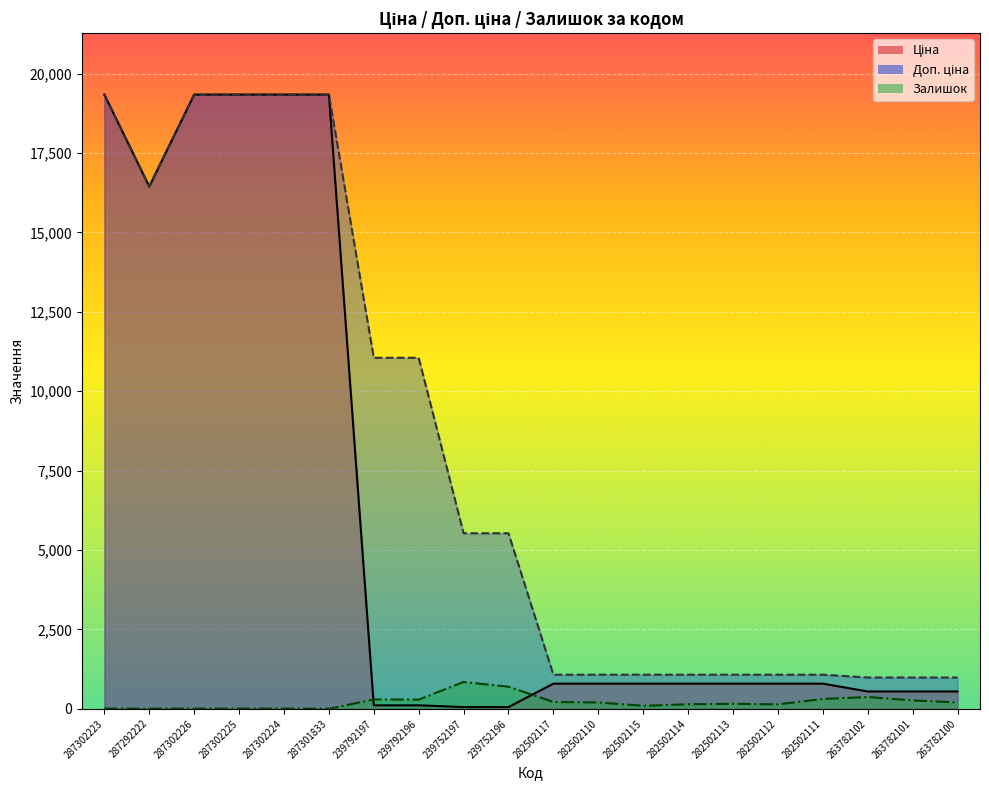

In Доп. ціна, how many points are lower than both neighbors (excluding endpoints)?

1